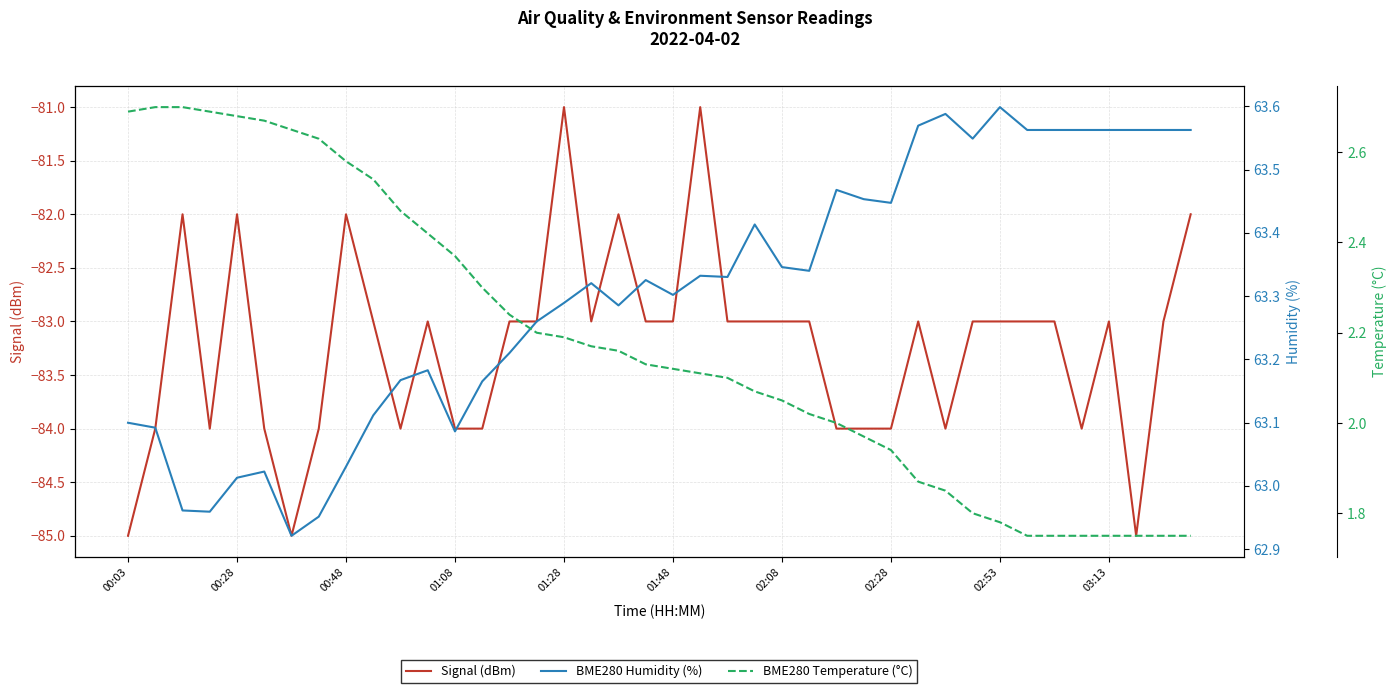

The Signal (dBm) series shows -84 at 02:28. True or false?

True